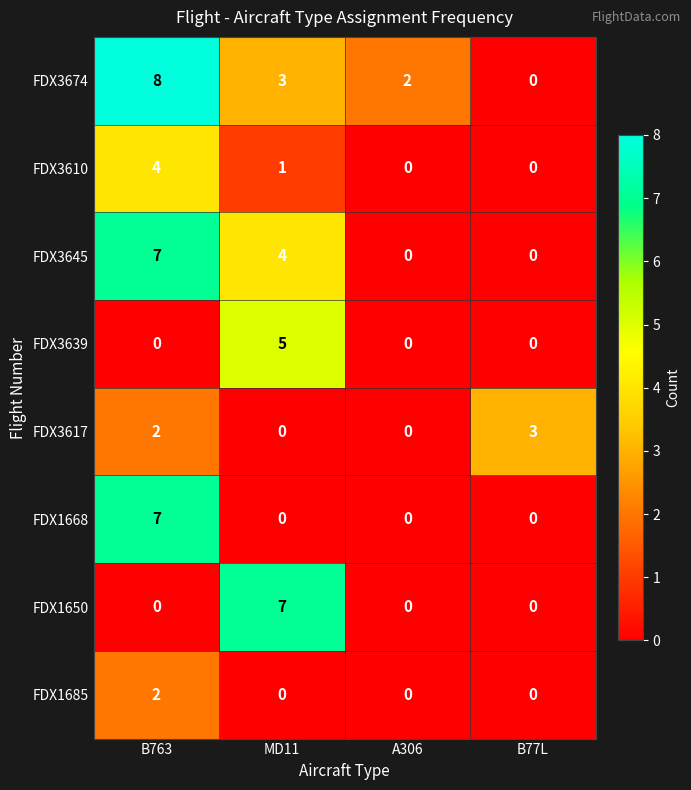

Count the FDX3610 values in the range 0 to 4.

4